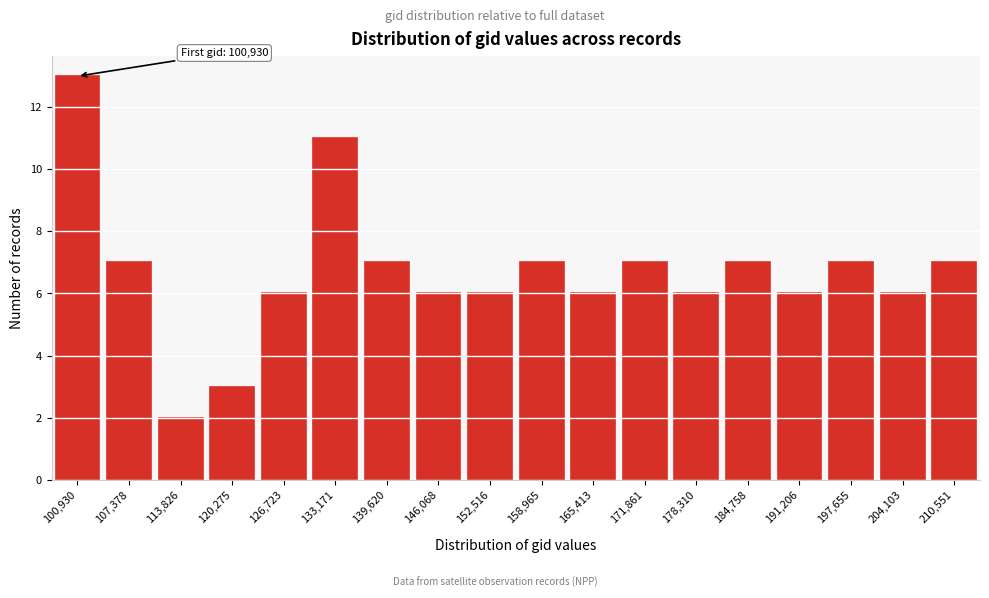

Reading left to right, what are all the values shown in this chart?

13	7	2	3	6	11	7	6	6	7	6	7	6	7	6	7	6	7